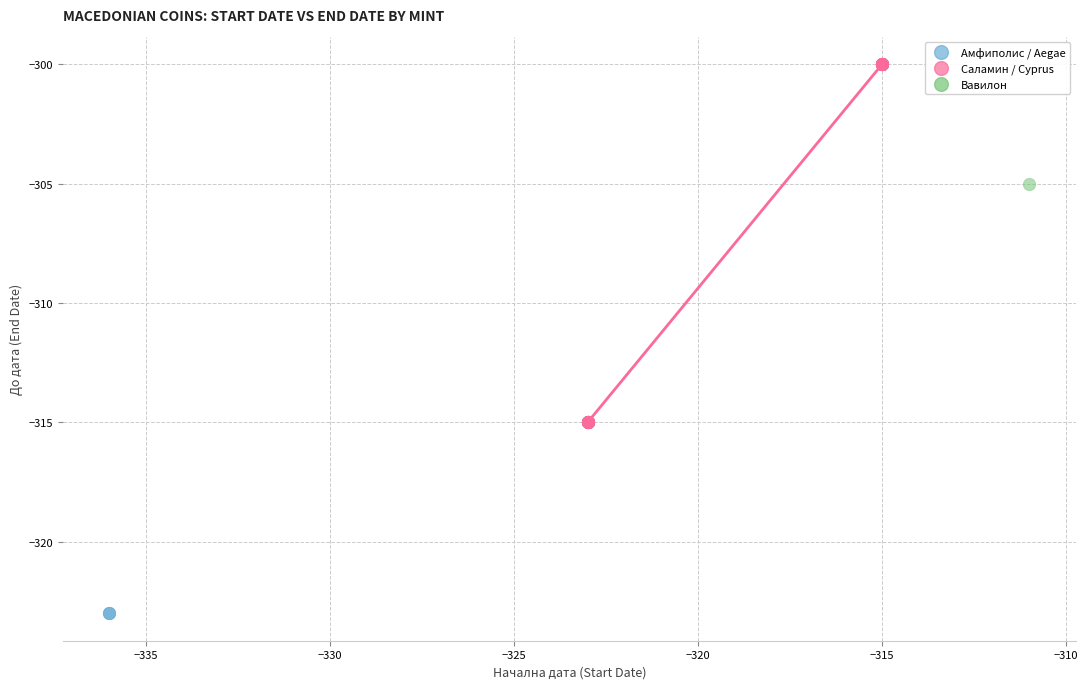

What are all the series names shown in the legend?

Амфиполис / Aegae, Саламин / Cyprus, Вавилон